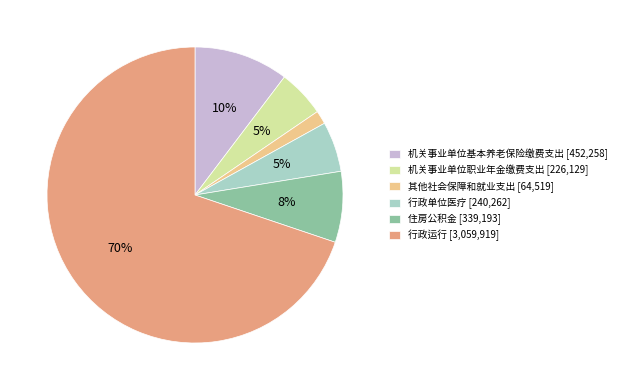

How many slices are in this pie chart?

6